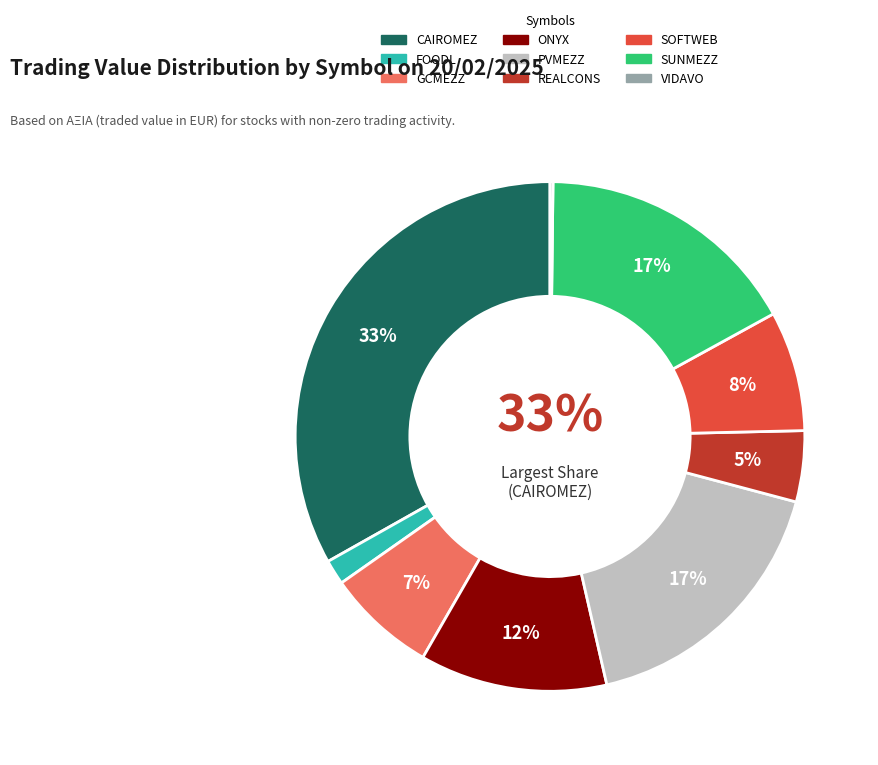

To the nearest percent, what percentage of the pie is PVMEZZ?

17%